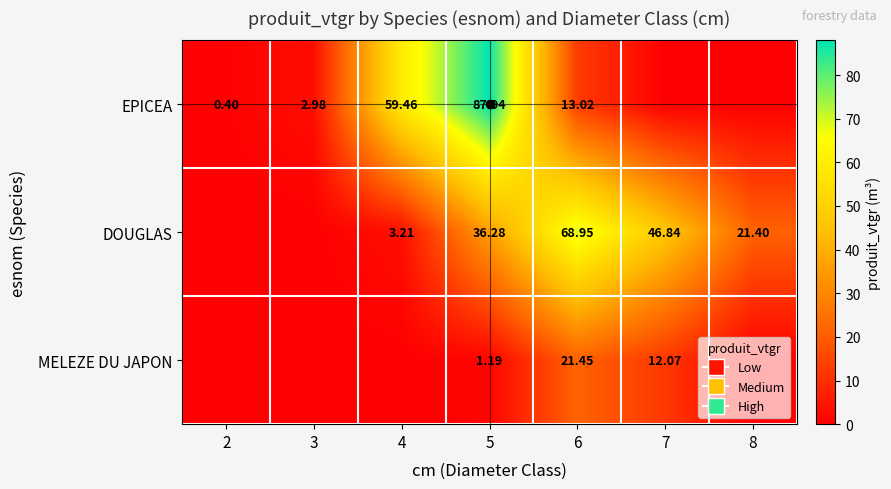

Rank the series at 5 from highest to lowest value.

EPICEA, DOUGLAS, MELEZE DU JAPON